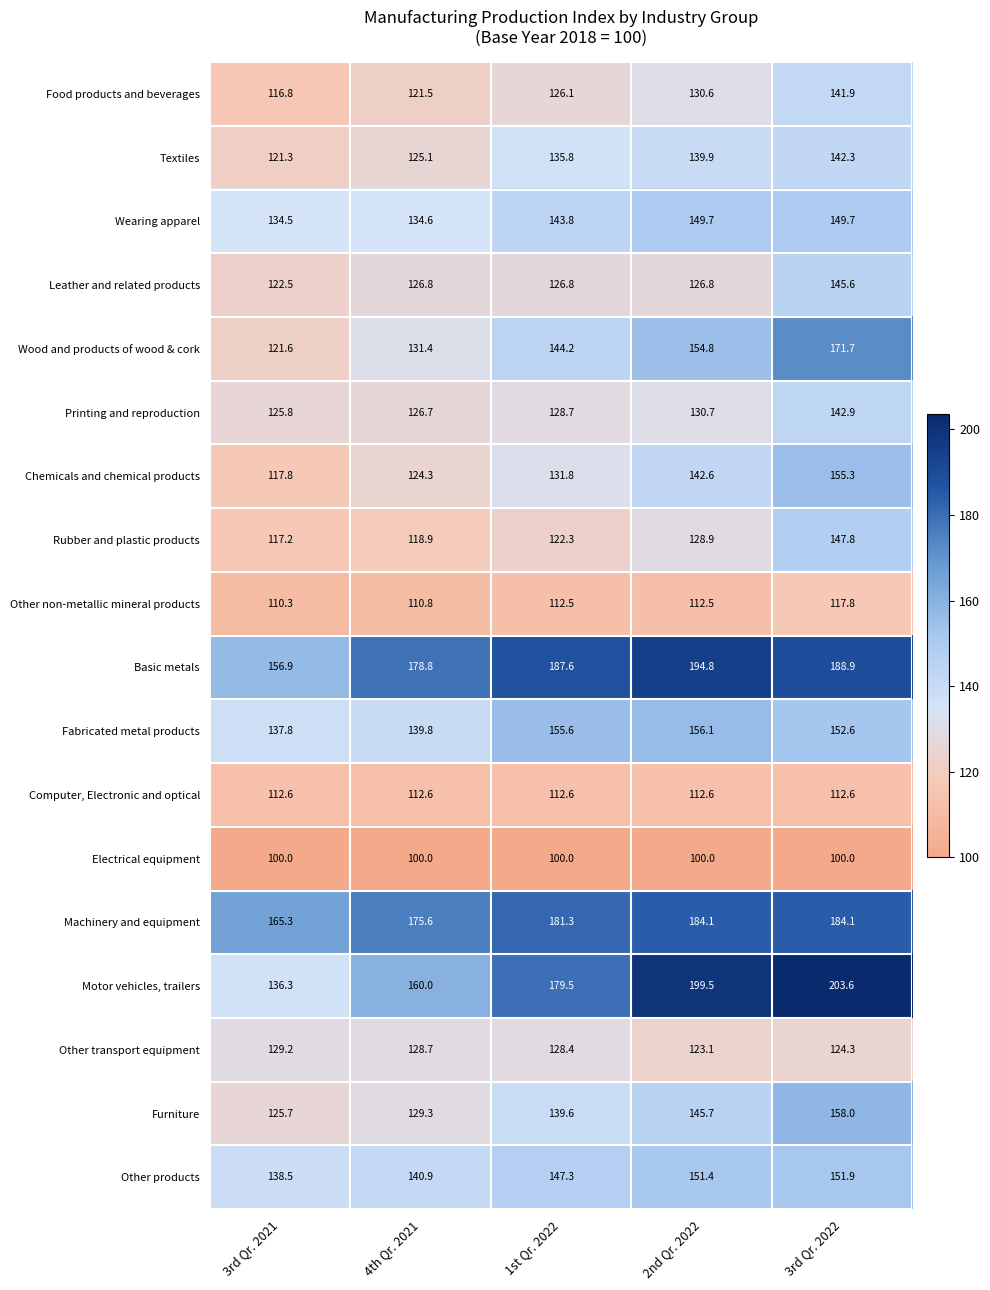

At 3rd Qr. 2022, list the series in order from smallest to largest.

Electrical equipment, Computer, Electronic and optical, Other non-metallic mineral products, Other transport equipment, Food products and beverages, Textiles, Printing and reproduction, Leather and related products, Rubber and plastic products, Wearing apparel, Other products, Fabricated metal products, Chemicals and chemical products, Furniture, Wood and products of wood & cork, Machinery and equipment, Basic metals, Motor vehicles, trailers